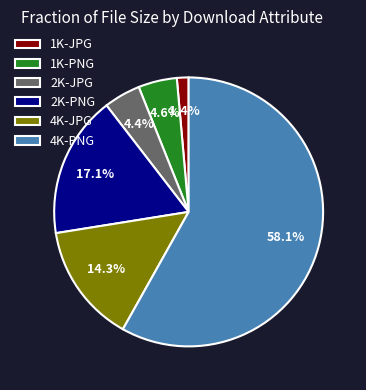

Which category accounts for the majority?

4K-PNG